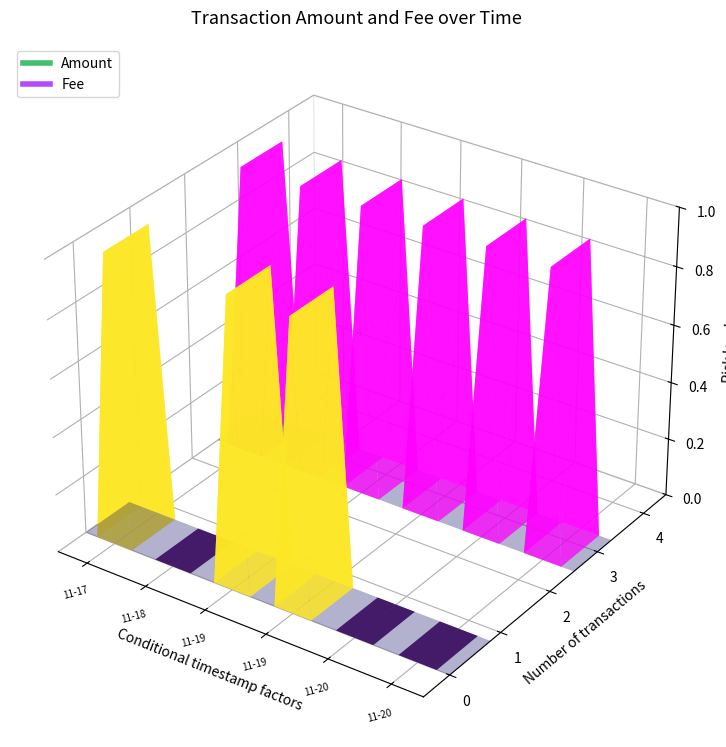

What is the approximate value of Fee at 2017-11-18 02:35:57?

1